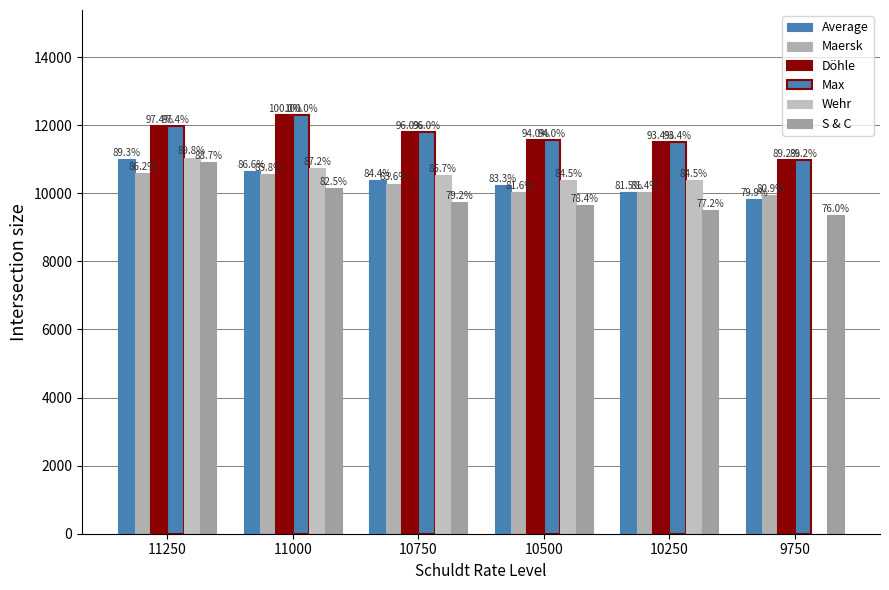

Does the chart contain stacked bars?

No